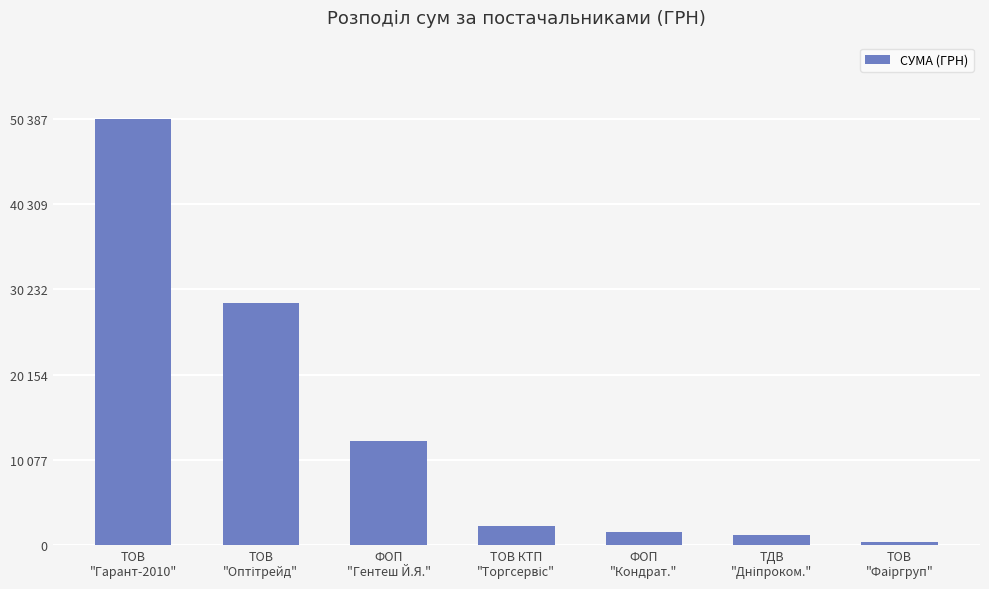

Does the chart contain any negative values?

No